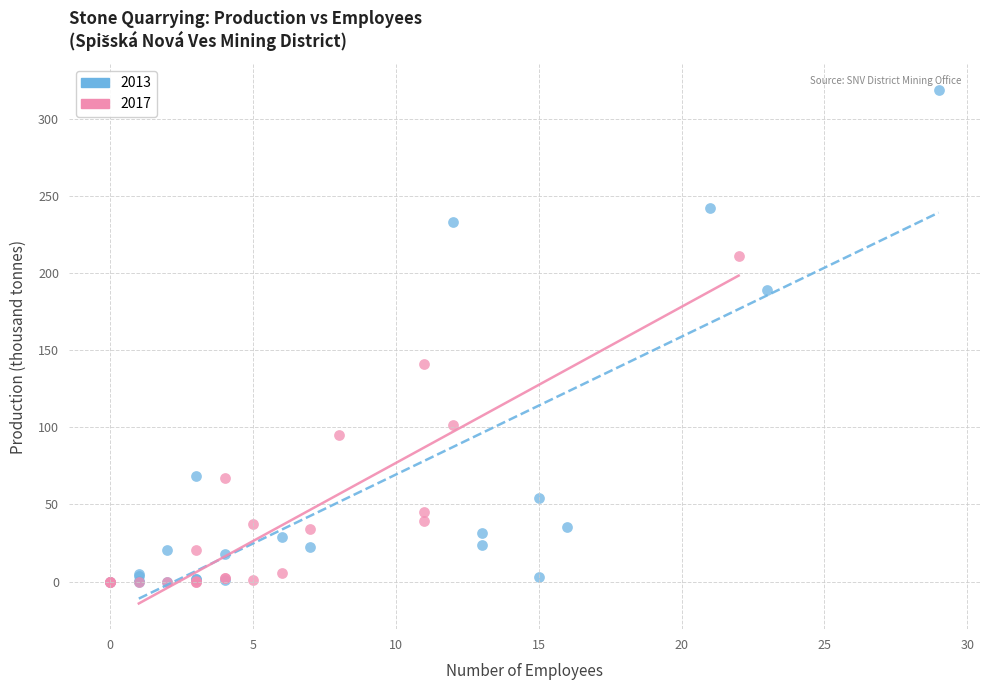

Which series contains the highest Y value?

2013